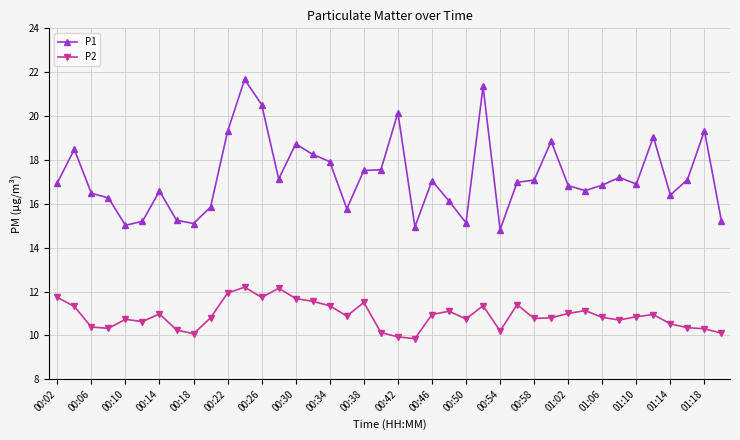

What is the sum of all P2 values?

436.1